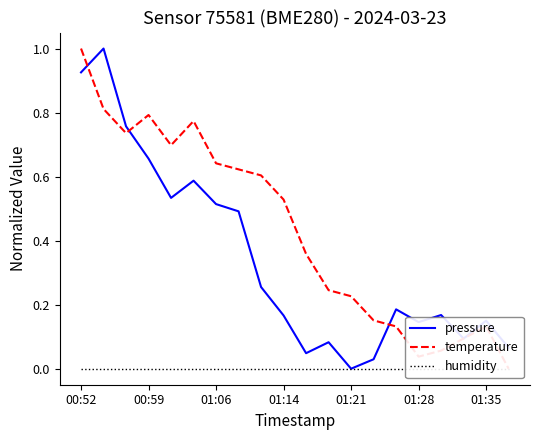

What is the maximum value for pressure?

1.0